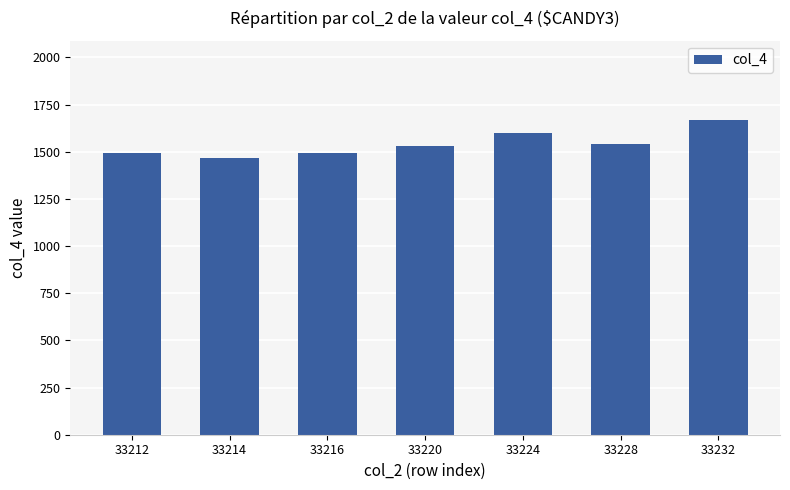

How many data points are less than 1531?

3